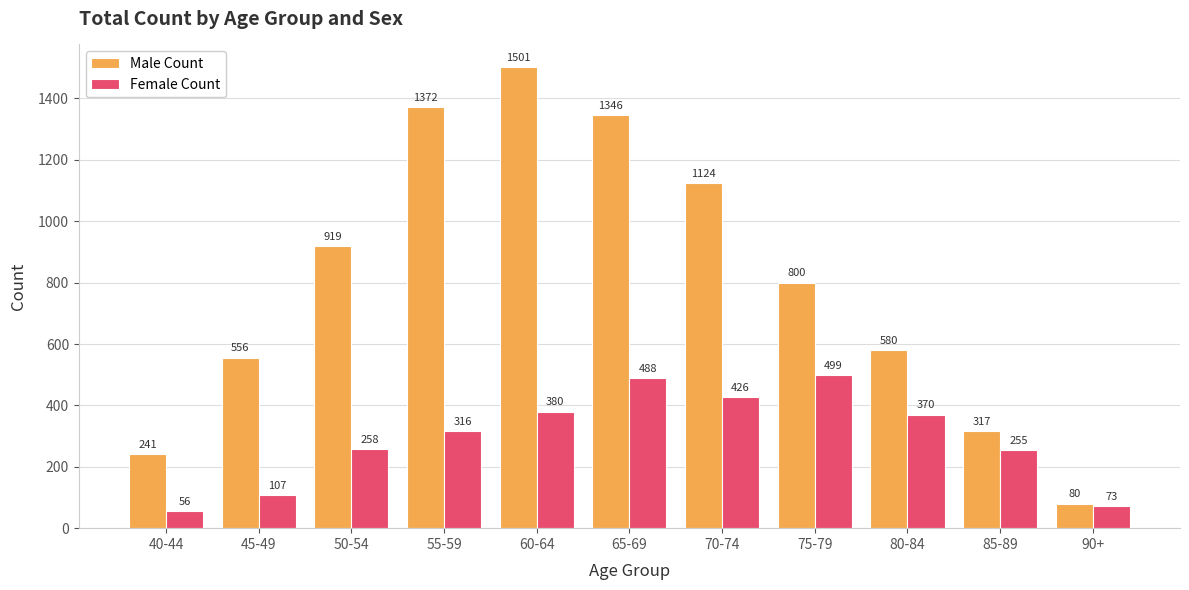

What is the spread (max minus min) of values at 60-64?

1121